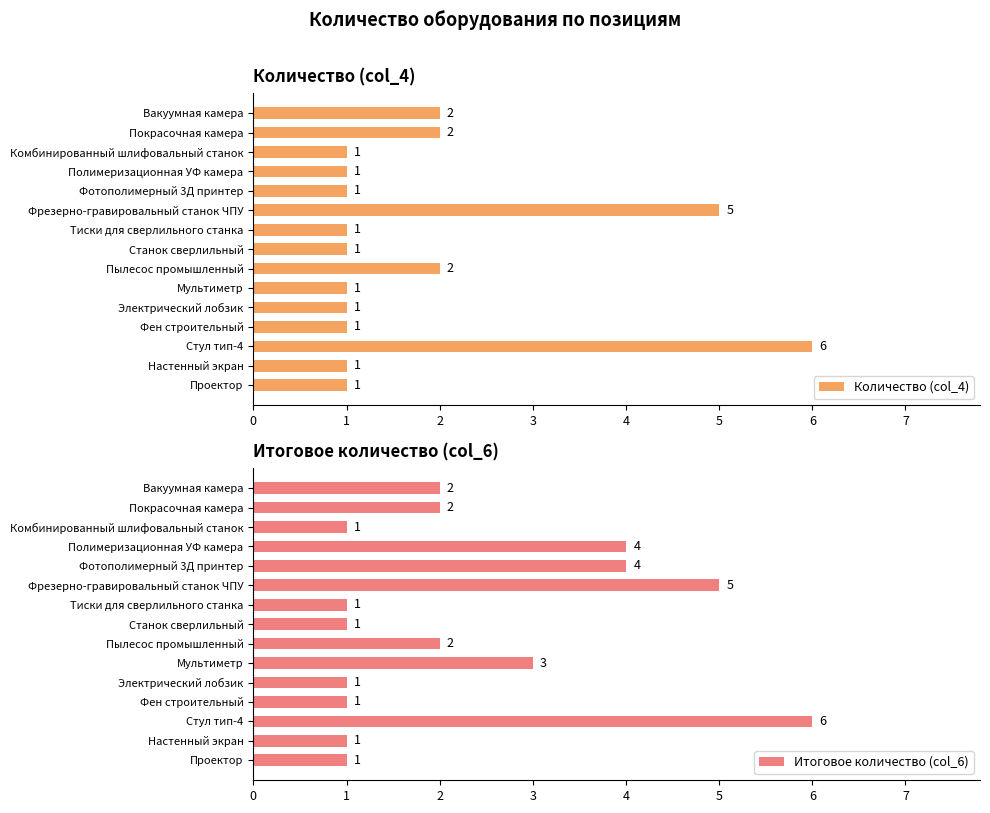

The Количество (col_4) series shows 2 at 14. True or false?

True